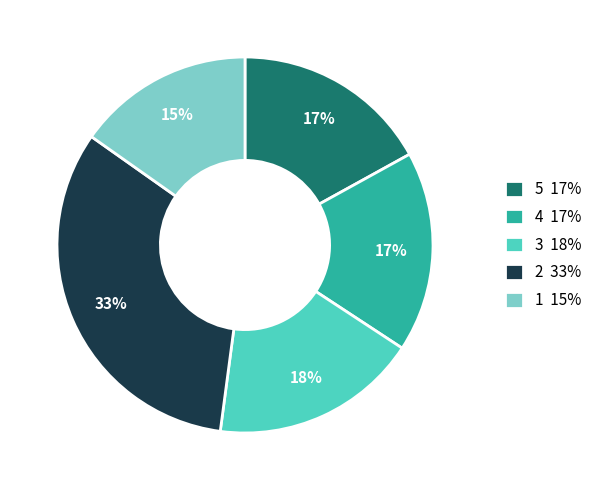

To the nearest percent, what is the average slice percentage?

20%